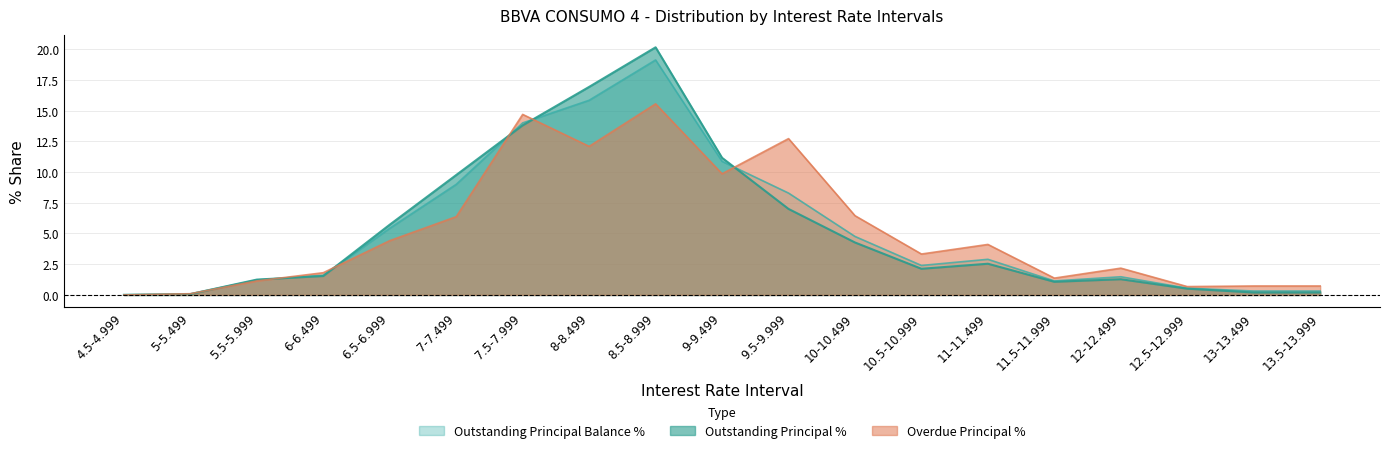

In Overdue Principal %, how many points are higher than both neighbors (excluding endpoints)?

5